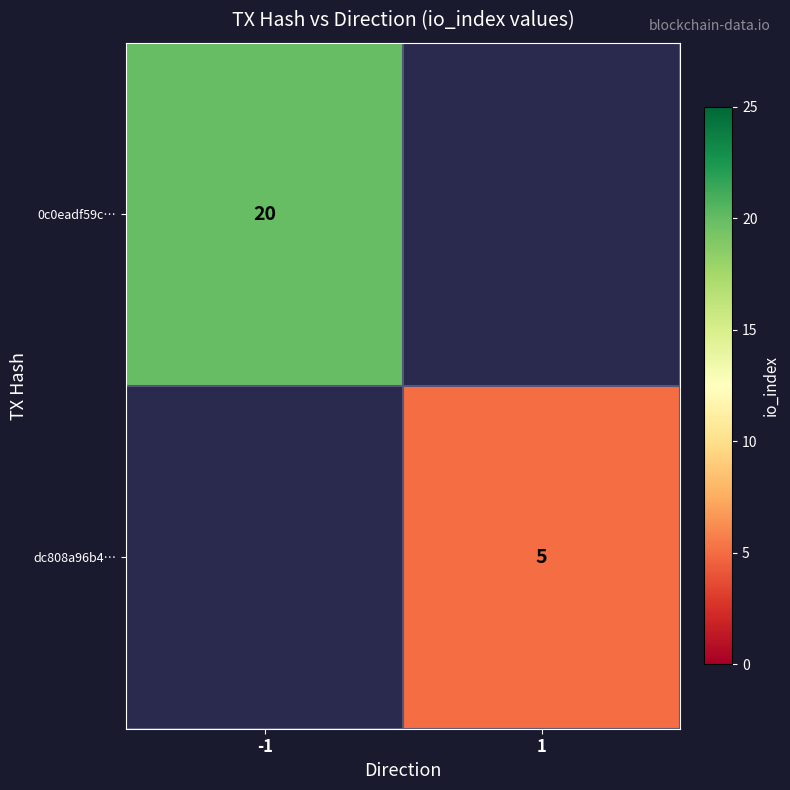

The 0c0eadf59c… series shows 32 at -1. True or false?

False